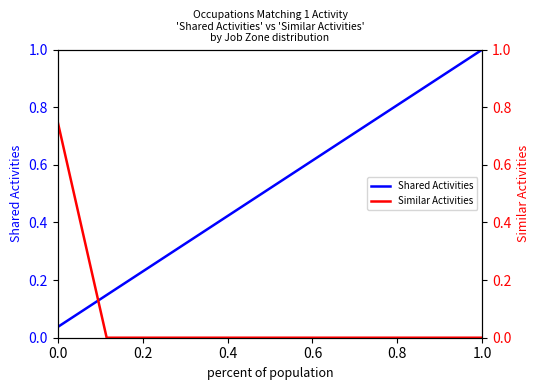

How many times do Shared Activities and Similar Activities cross each other?

1